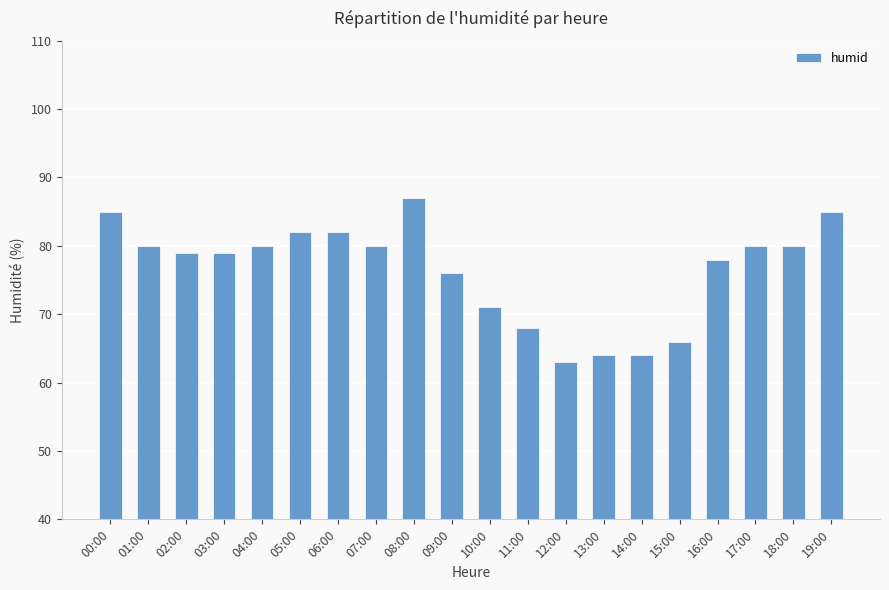

Reading left to right, list all the values displayed in this chart.

85	80	79	79	80	82	82	80	87	76	71	68	63	64	64	66	78	80	80	85